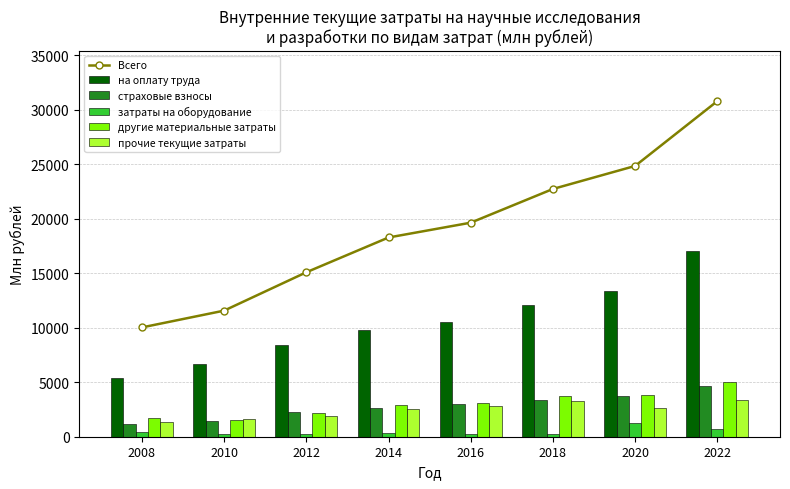

What is the difference between the страховые взносы values at 2014 and 2020?

1101.2